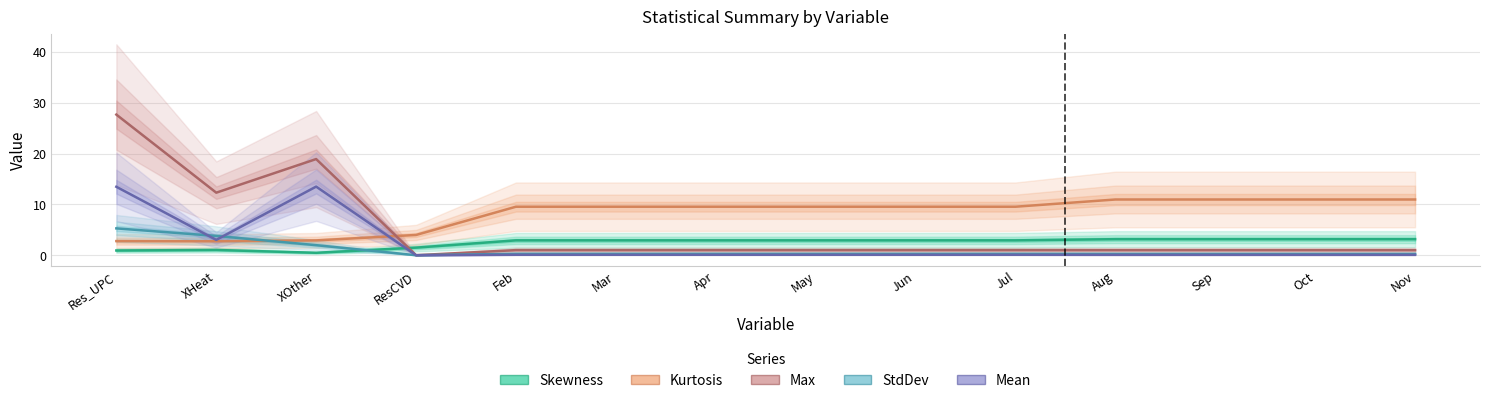

True or false: Max has more than 1 interior local peaks.

False